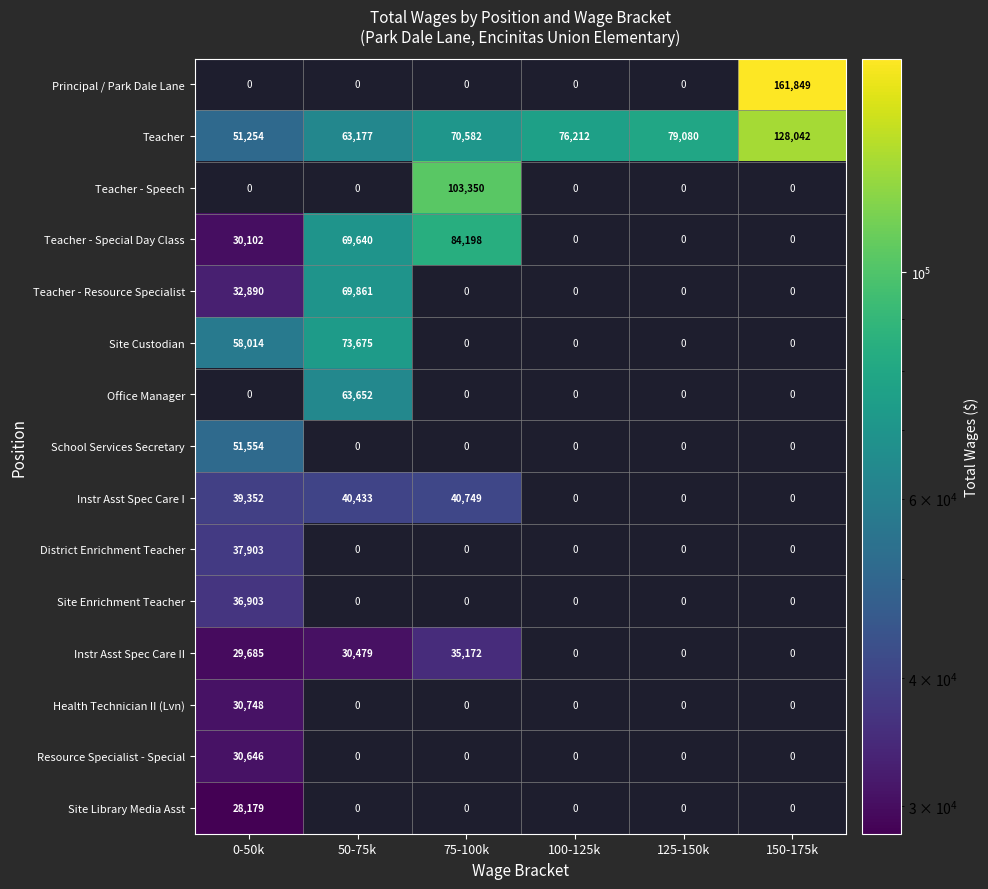

Which category has the highest value across all series?

150-175k